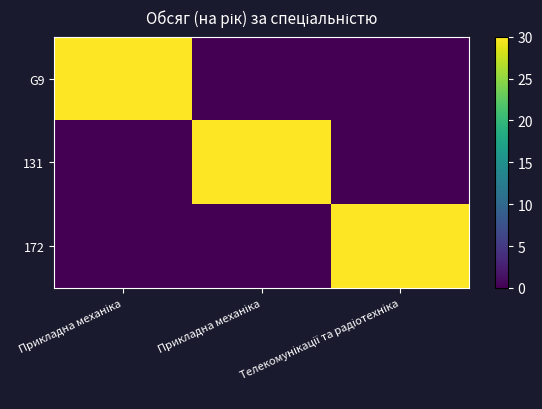

At how many categories does at least one series exceed 1?

3